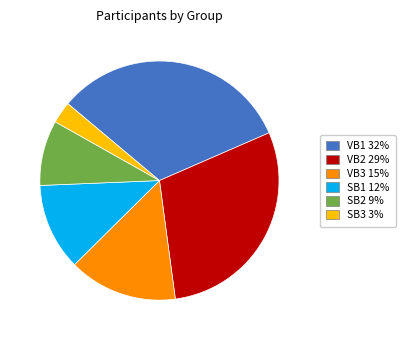

True or false: VB3 accounts for 24% of the total.

False